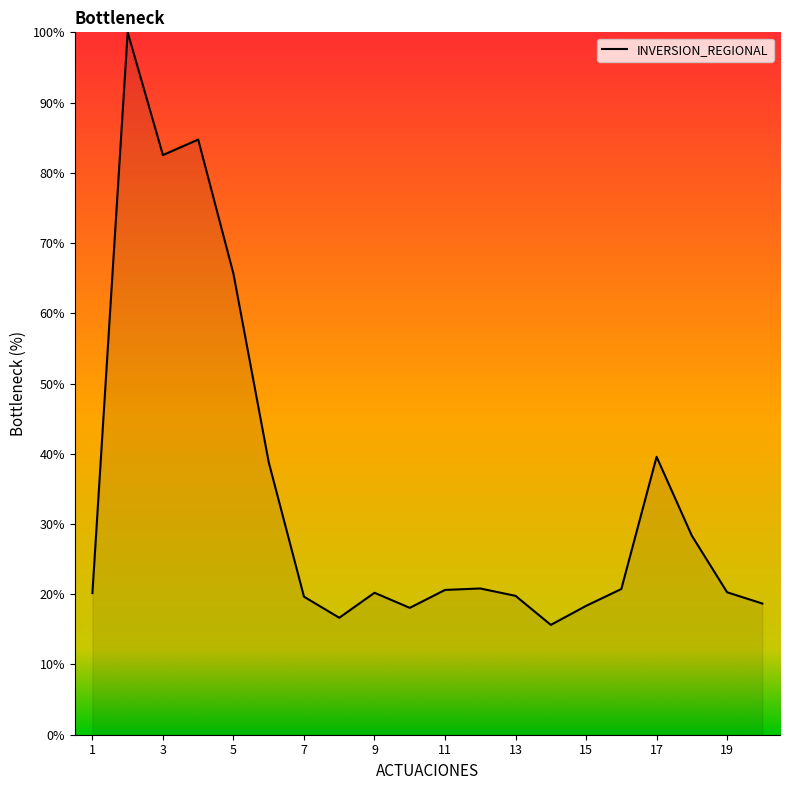

What is the greatest value displayed?

100.0